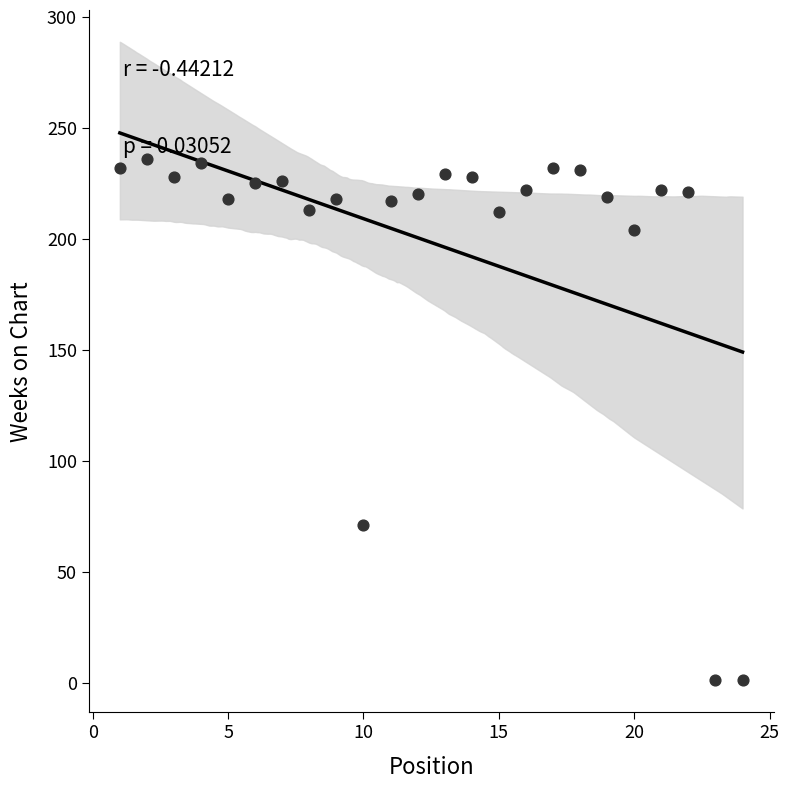

What Y value in the scatter plot is closest to 118?

71